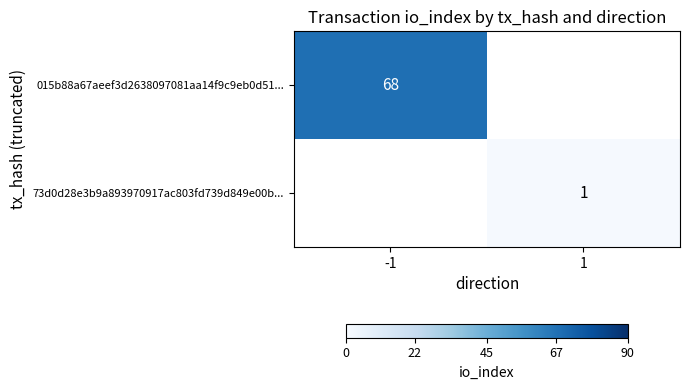

True or false: 015b88a67aeef3d2638097081aa14f9c9eb0d51... has a value of 68 at -1.

True